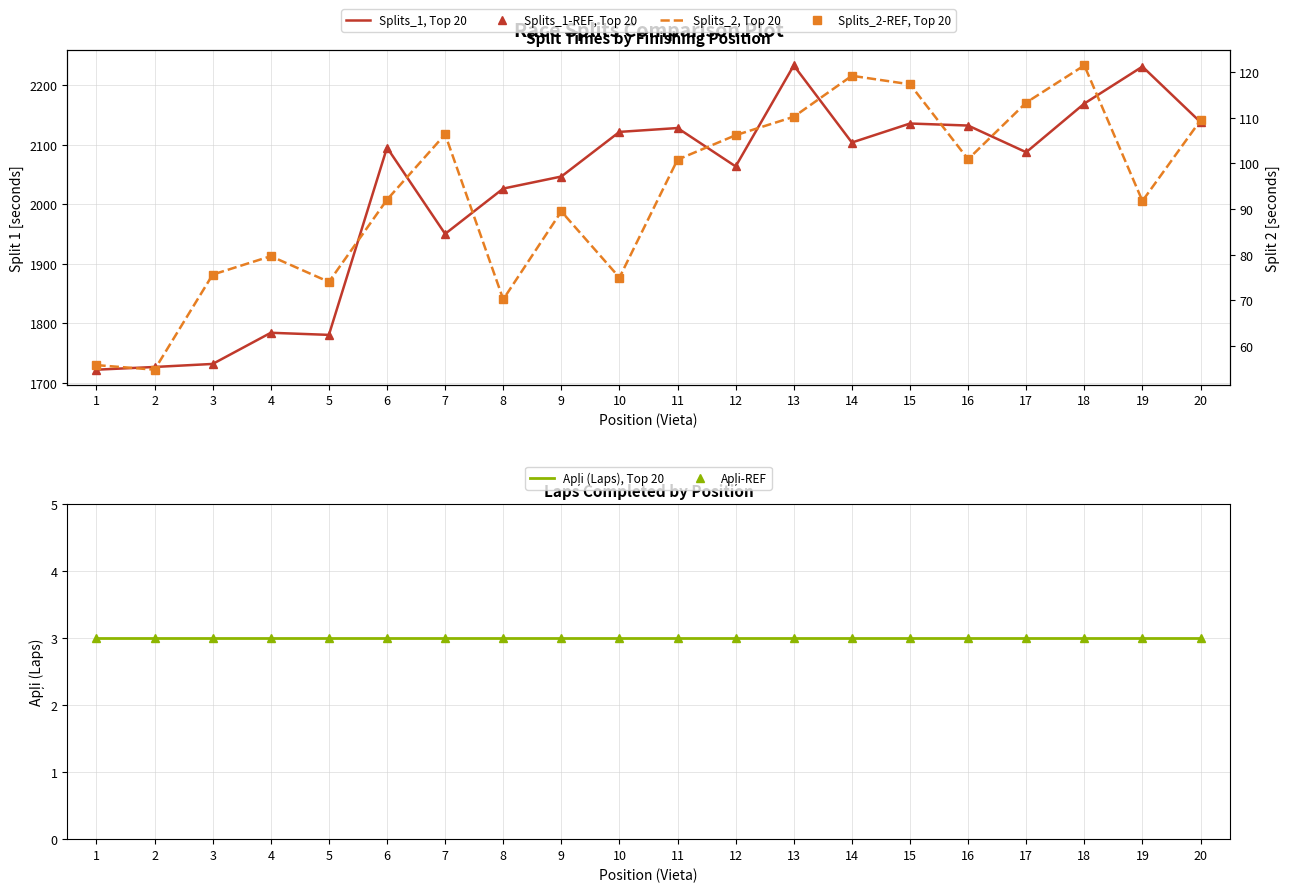

At 20, list the series in order from smallest to largest.

Apļi (Laps), Top 20, Apļi-REF, Splits_2, Top 20, Splits_2-REF, Top 20, Splits_1, Top 20, Splits_1-REF, Top 20